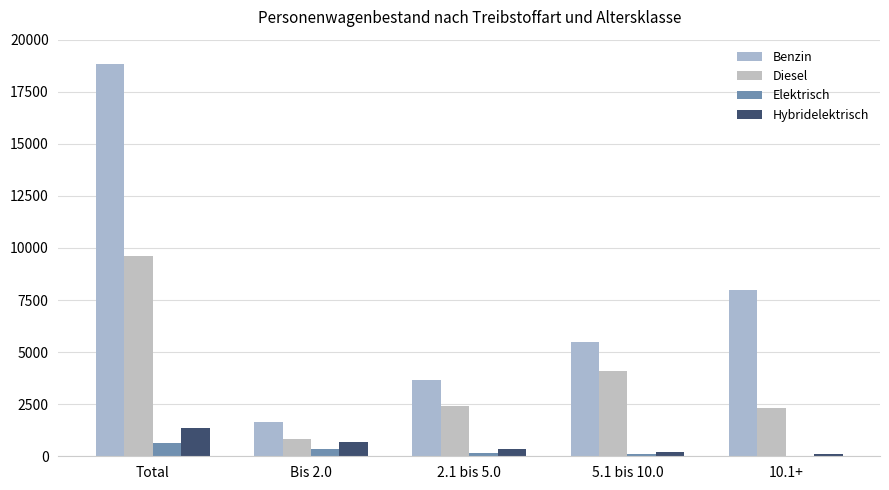

Is it true that Diesel equals 9630 at Total?

True